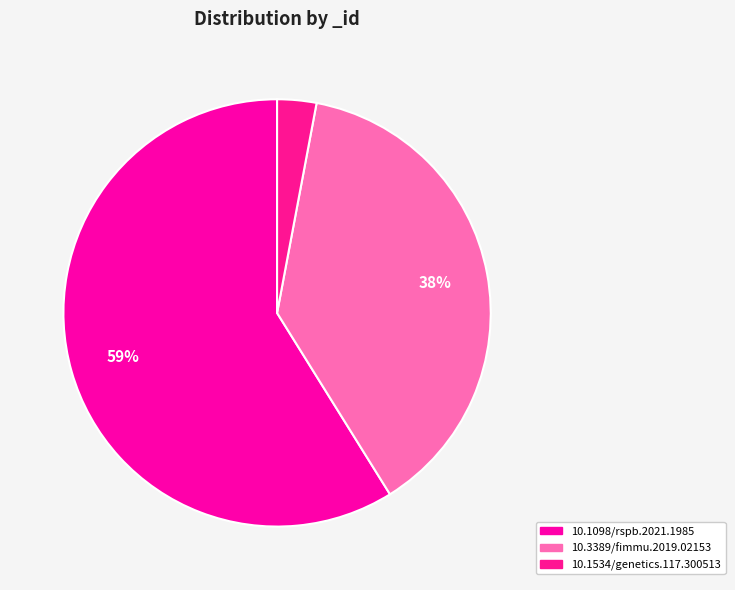

Does any single category account for the majority?

Yes